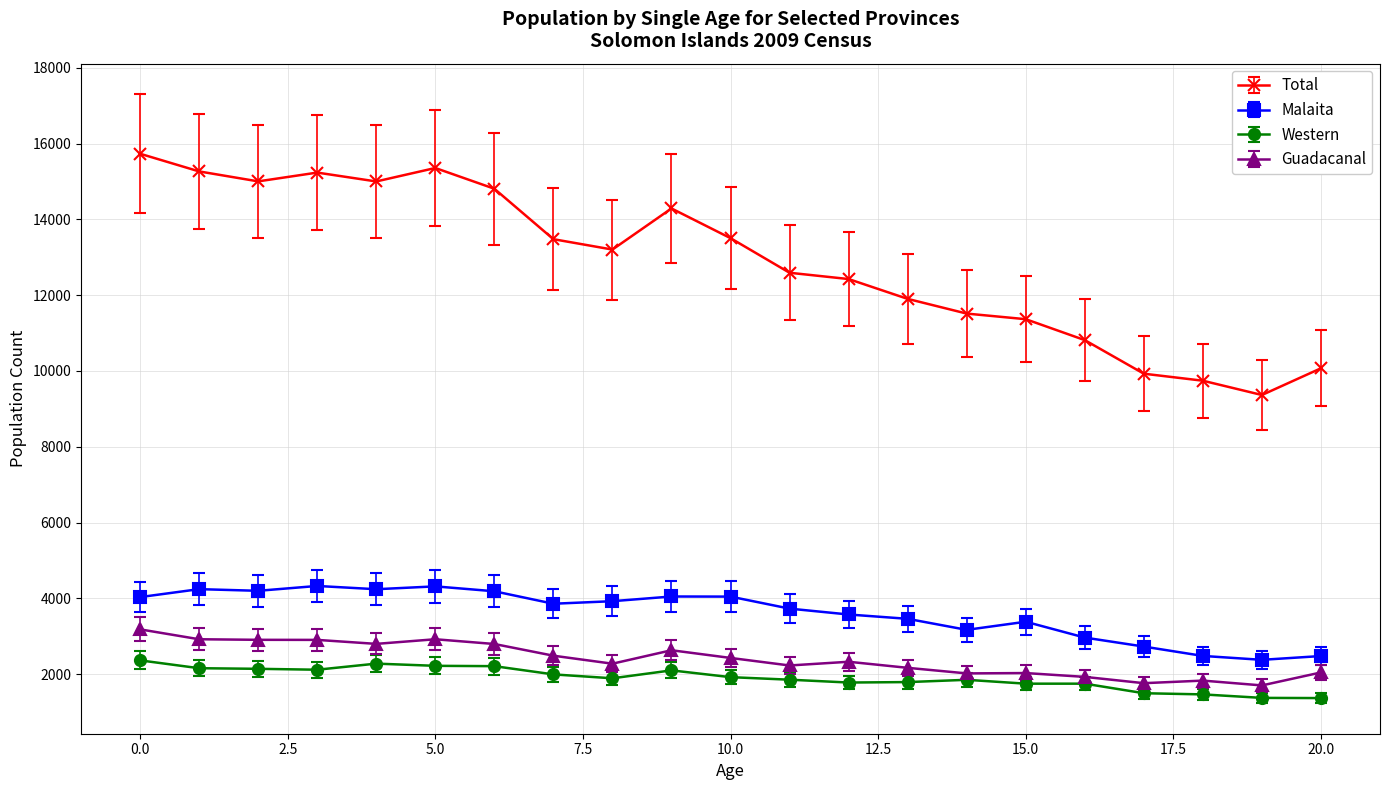

What is the minimum value for Total?

9365